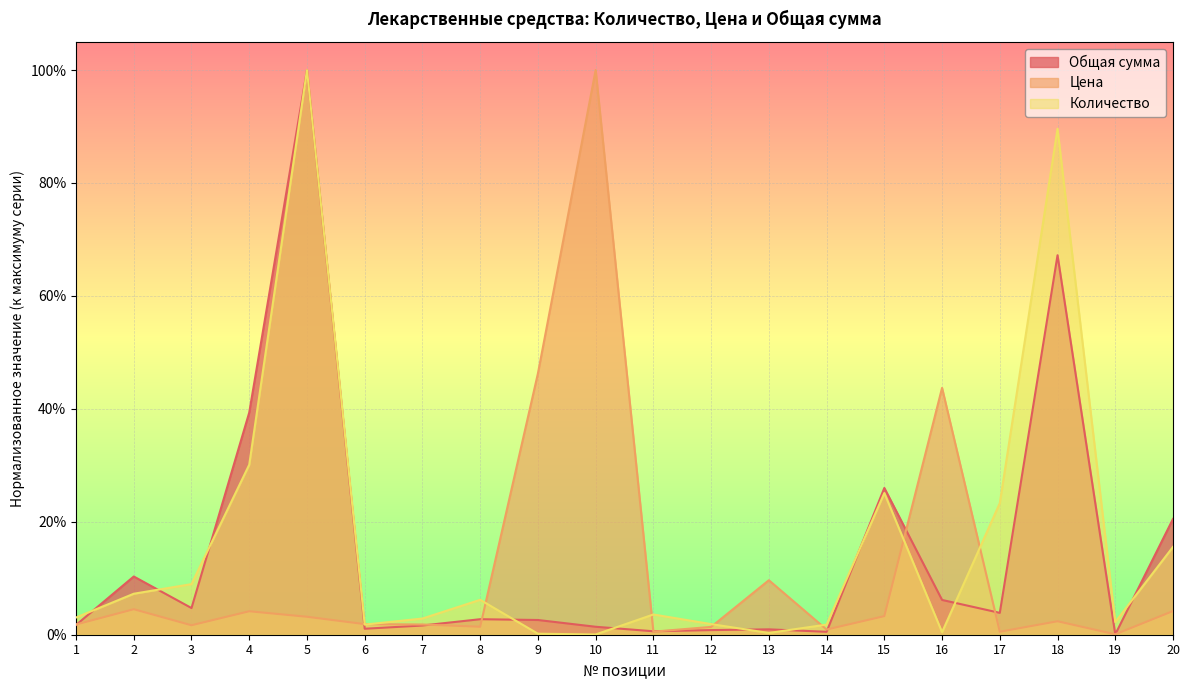

Which series has the largest total across all categories?

Количество